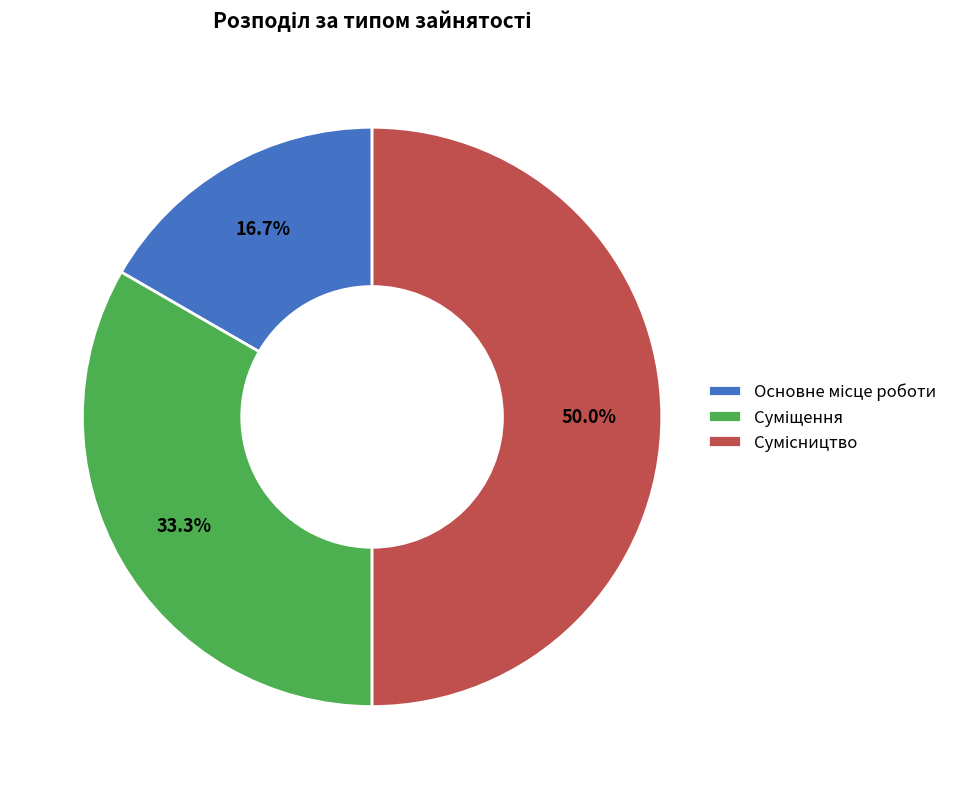

How many segments does this pie chart have?

3